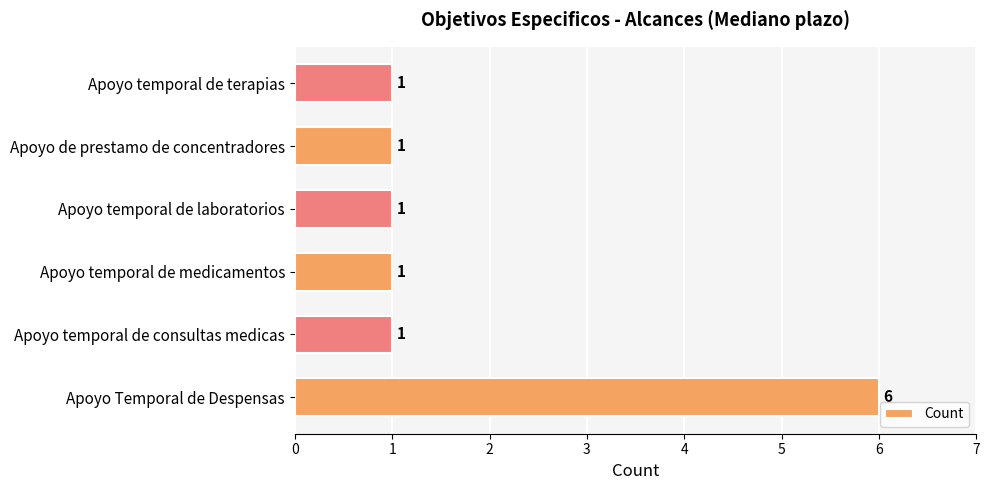

What is the average value?

2